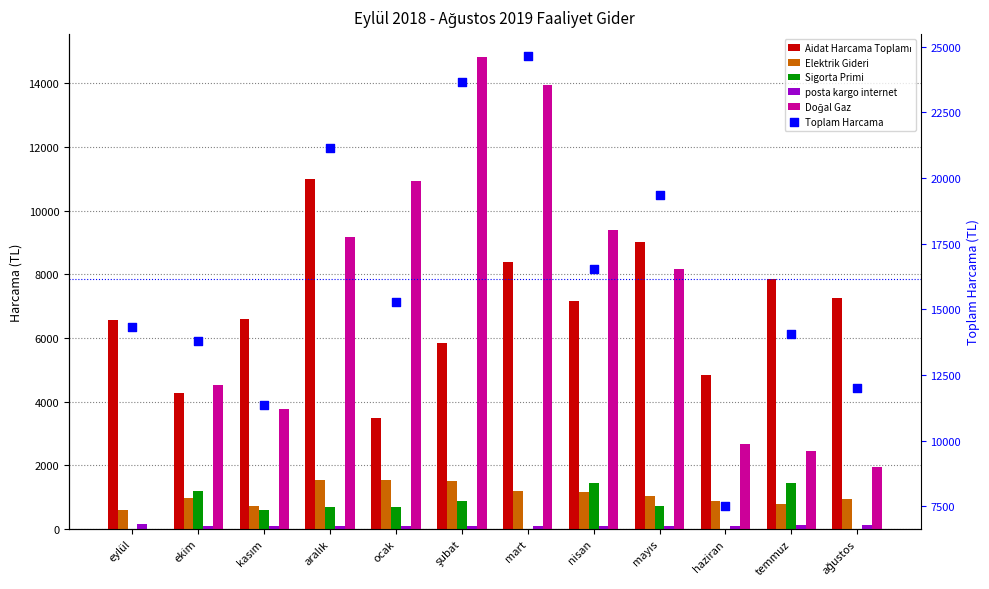

Which series contains the lowest Y value?

Sigorta Primi